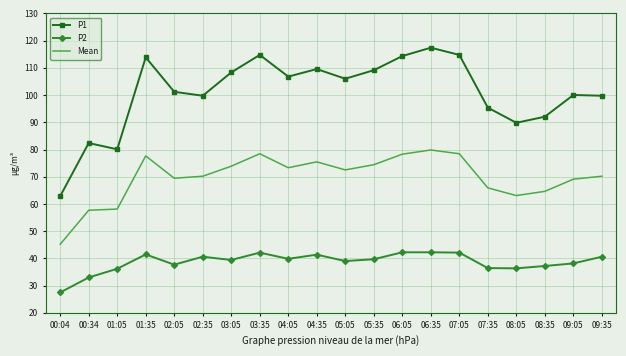

List the series in order of their peak value, highest first.

P1, Mean, P2